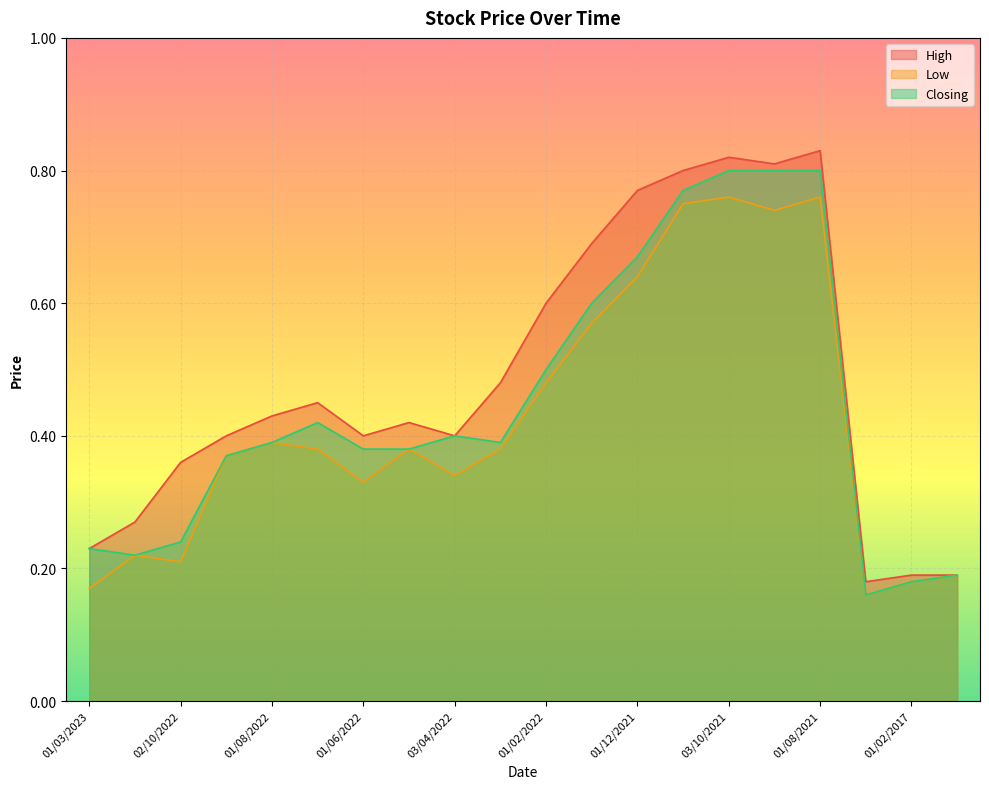

True or false: High has a value of 0.8 at 01/09/2021.

True